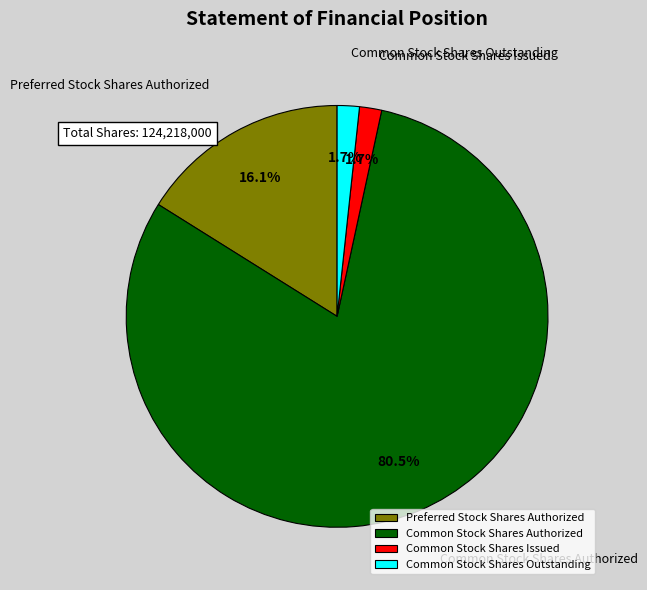

What is the total percentage of Common Stock Shares Authorized and Common Stock Shares Outstanding?

82.2%